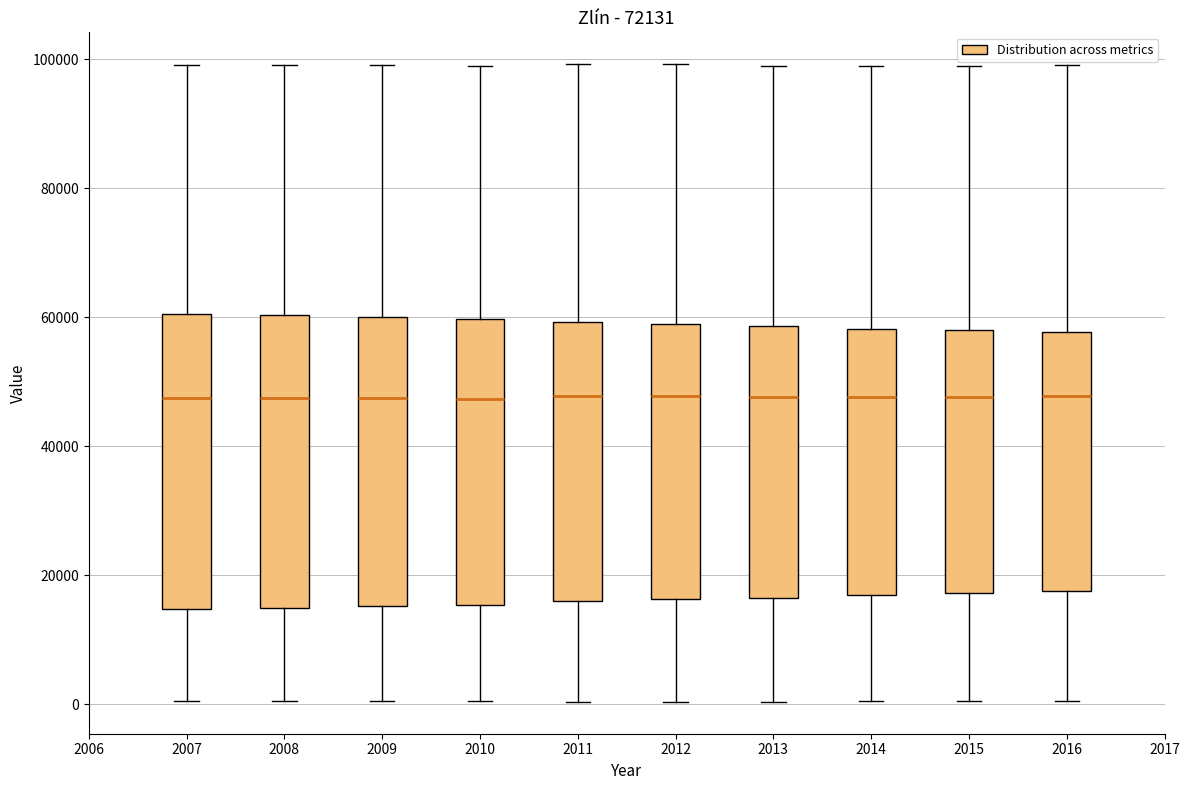

Where is the upper edge of the box at x = 2015 on the y-axis? The values are not printed on the chart, so give them approximately, as read against the axis.

58000